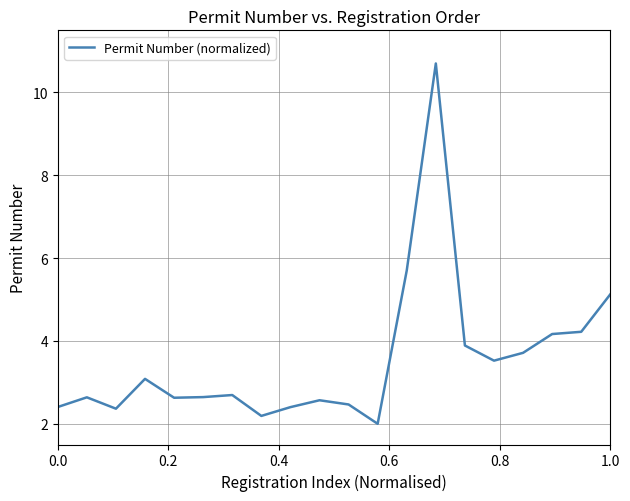

What is the difference between the maximum and minimum values?

8.7